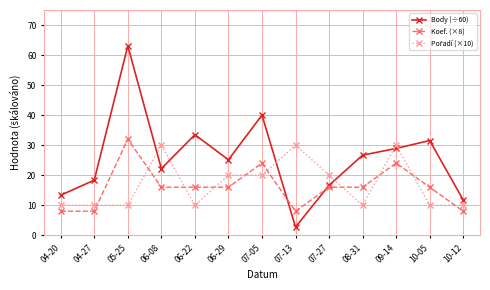

Is it true that Body (÷60) equals 8.3 at 04-27?

False